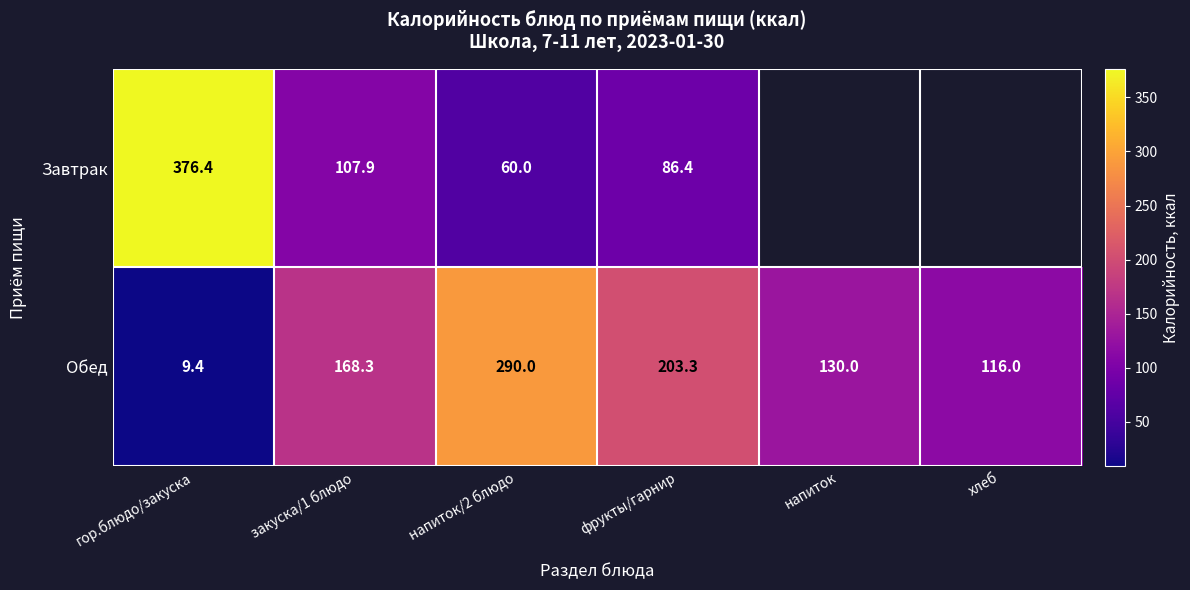

Rank the series at гор.блюдо/закуска from highest to lowest value.

Завтрак, Обед